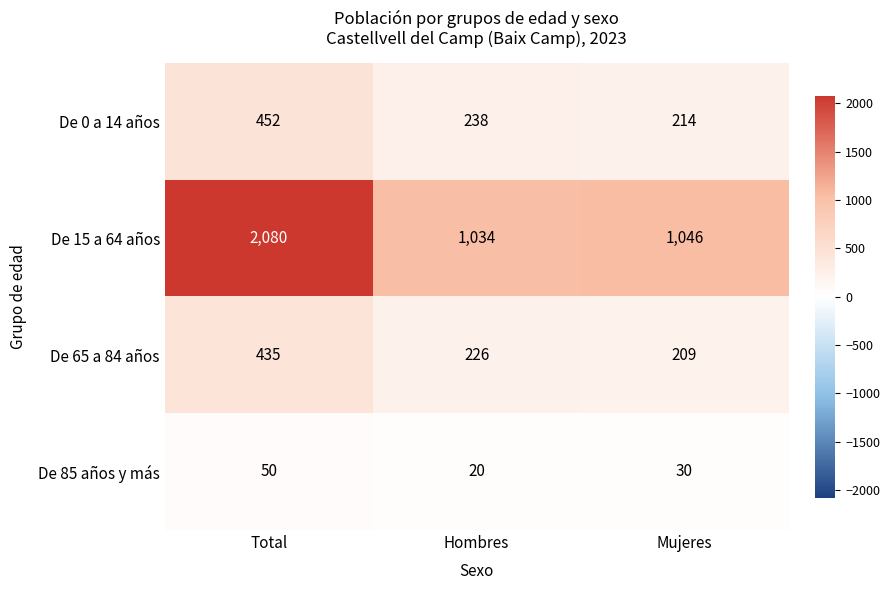

What is the maximum value shown in the chart?

2080